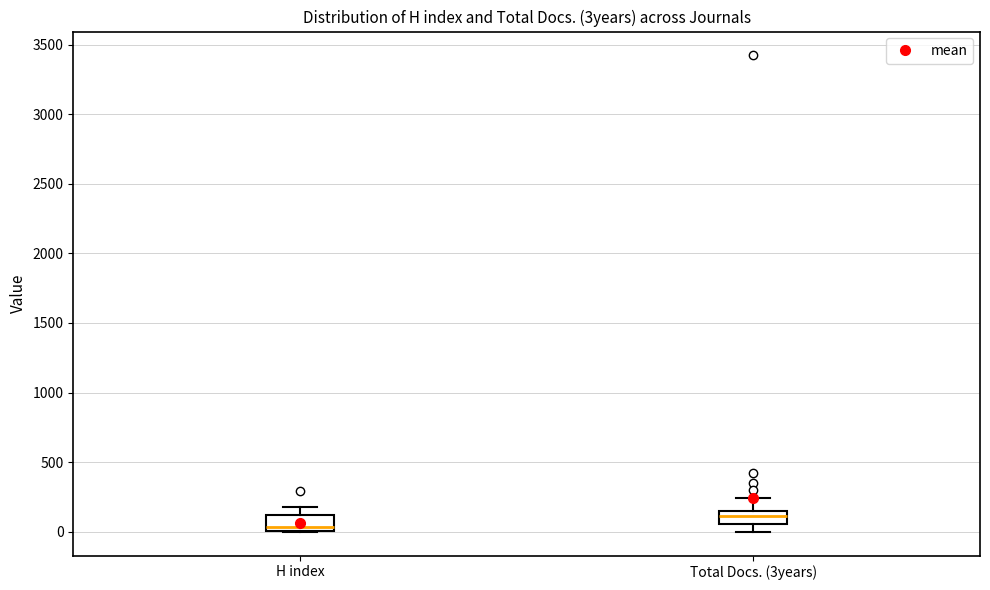

Reading left to right, read every box against the y-axis: the position of its median line, the range the box covers, and the ends of its whiskers. The values are not printed on the chart, so give them approximately, as read against the axis.

H index: median 50, box 0 to 100, whiskers 0 to 150
Total Docs. (3years): median 100, box 50 to 150, whiskers 0 to 250